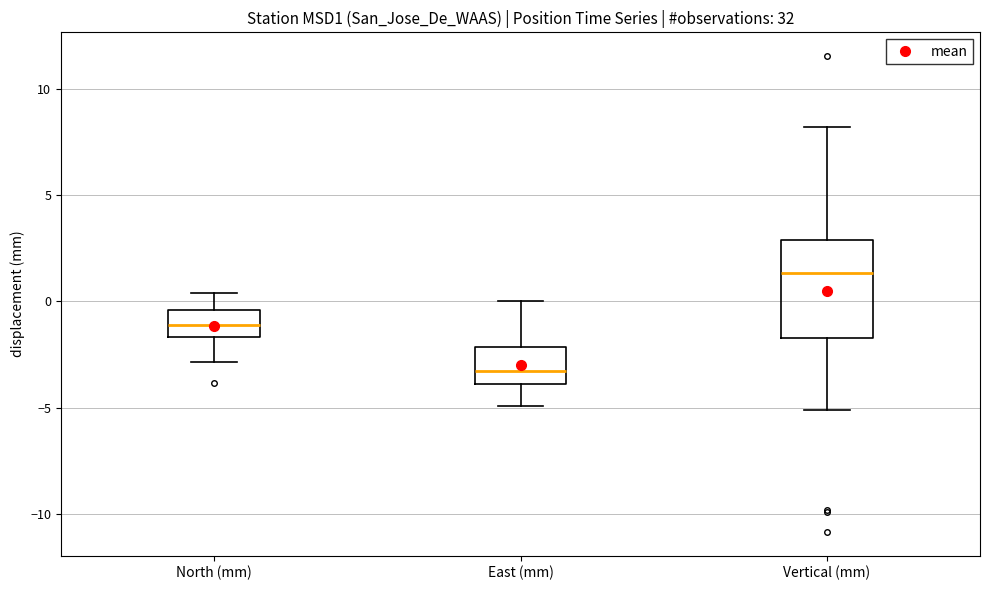

Reading left to right, transcribe this box plot: for each box, give where its median line is, the range the box spans, and where its two whiskers end, as read against the y-axis. The values are not printed on the chart, so give them approximately, as read against the axis.

North (mm): median -1.0, box -1.5 to -0.5, whiskers -3.0 to 0.5
East (mm): median -3.5, box -4.0 to -2.0, whiskers -5.0 to 0.0
Vertical (mm): median 1.5, box -1.5 to 3.0, whiskers -5.0 to 8.0